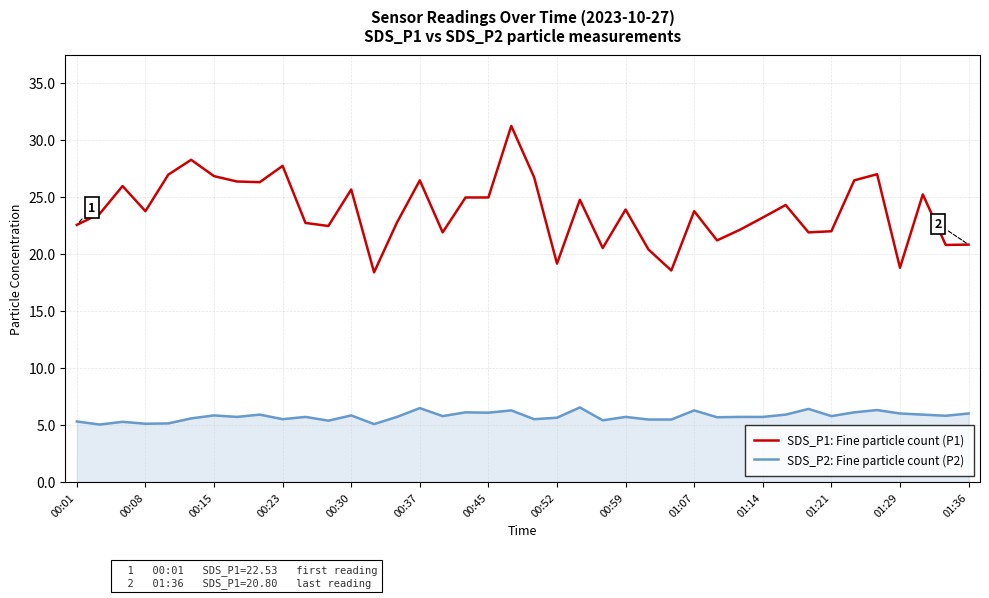

What is the maximum value for SDS_P1: Fine particle count (P1)?

31.2